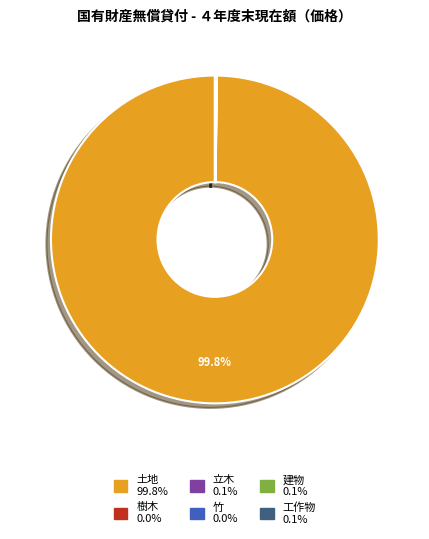

What is the largest slice in the pie chart?

土地